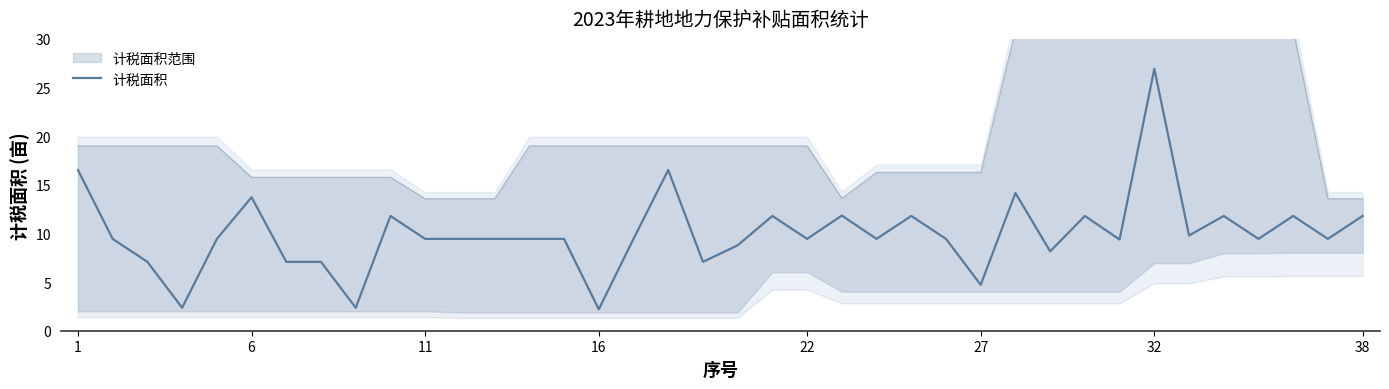

True or false: there are more than 2 points higher than both neighbors.

True